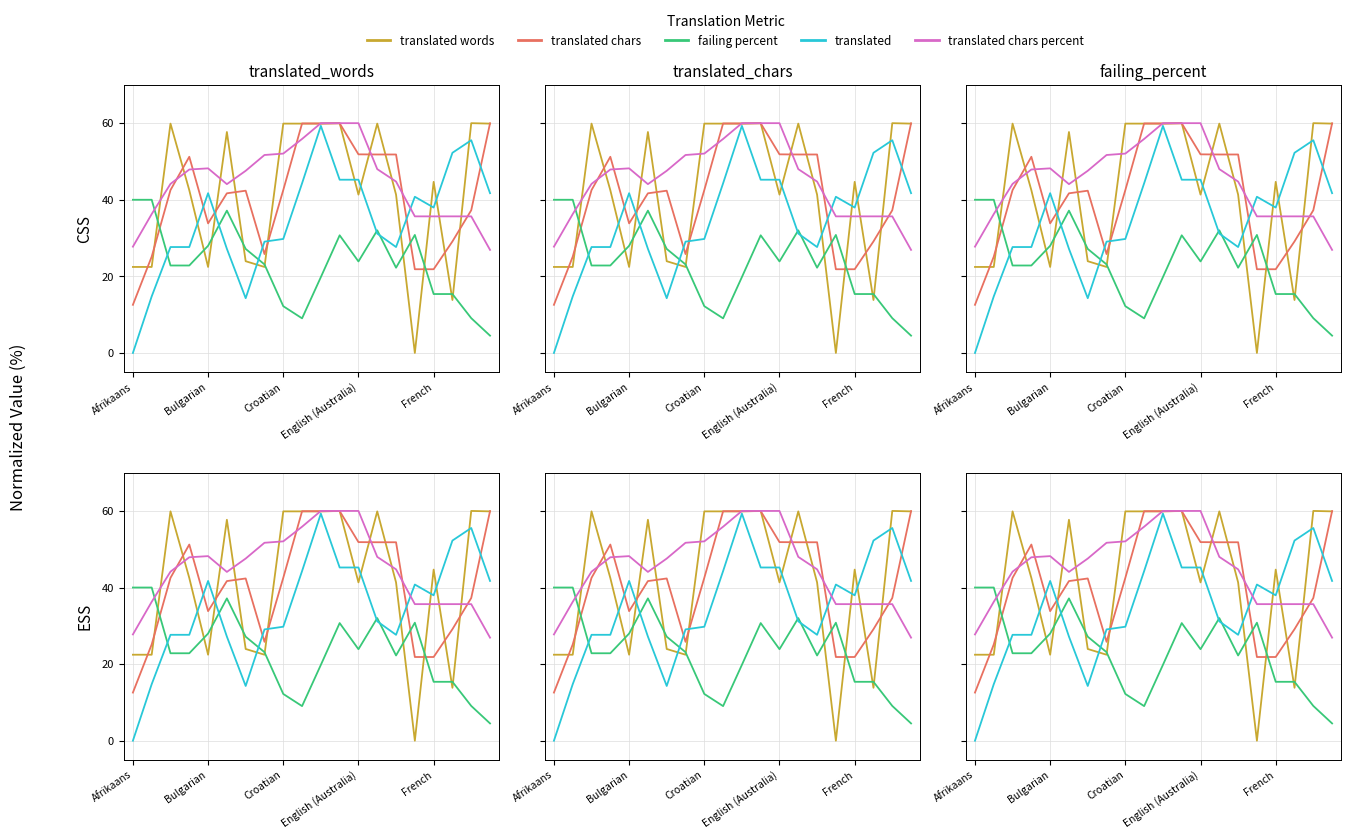

Does the chart display data point markers on the line(s)?

No